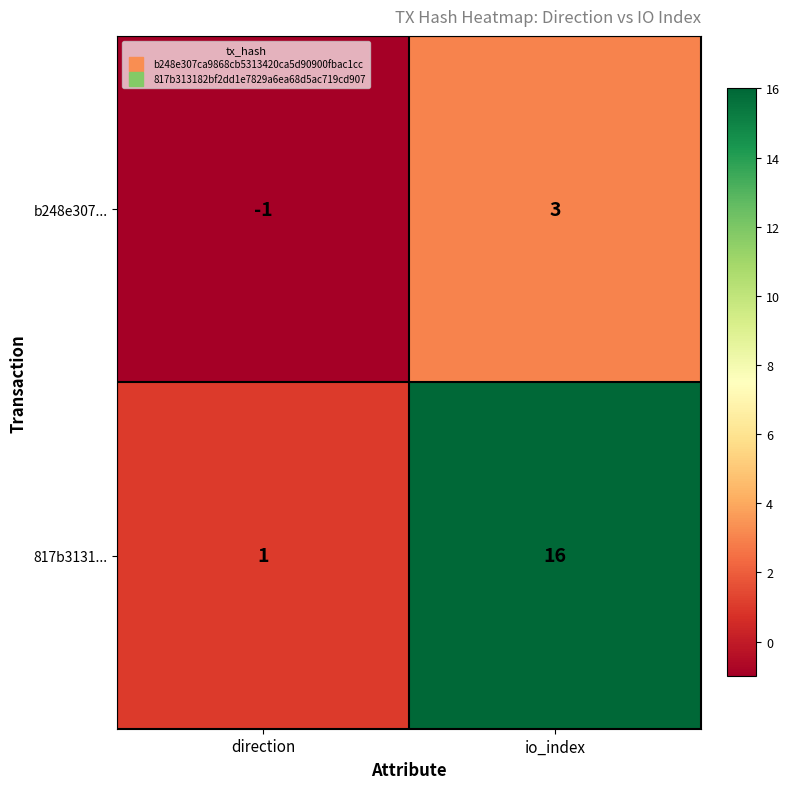

What is the minimum value shown in the chart?

-1